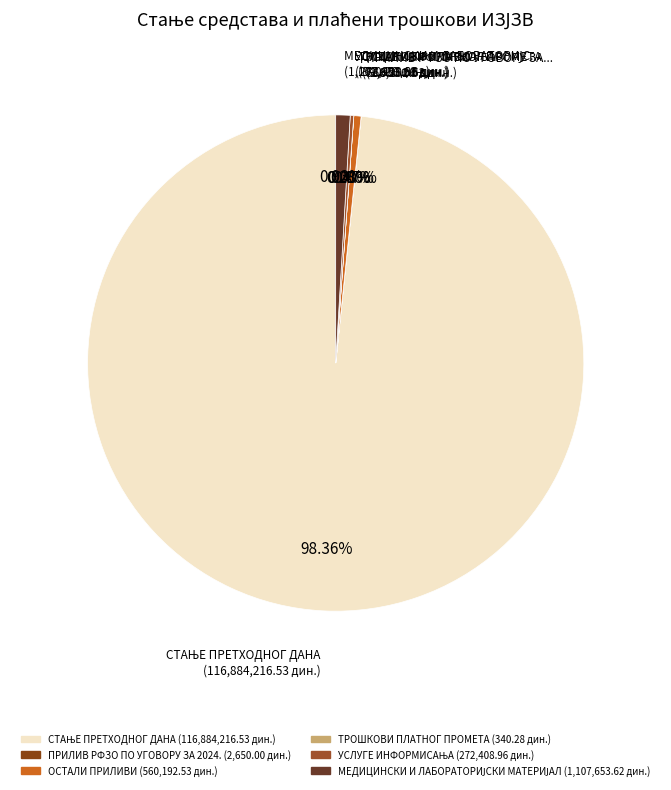

The УСЛУГЕ ИНФОРМИСАЊА slice represents 0% of the pie. True or false?

True